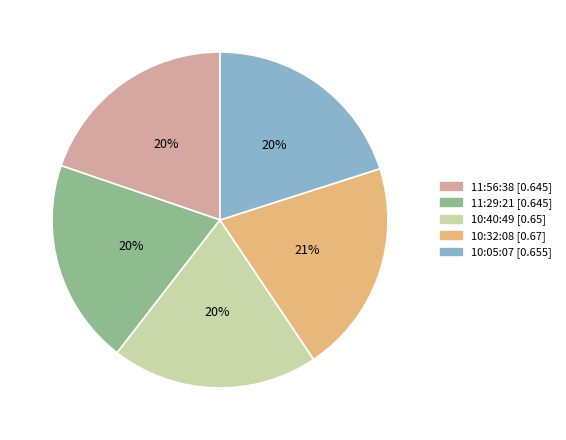

What percentage is the 10:40:49 slice, to the nearest percent?

20%